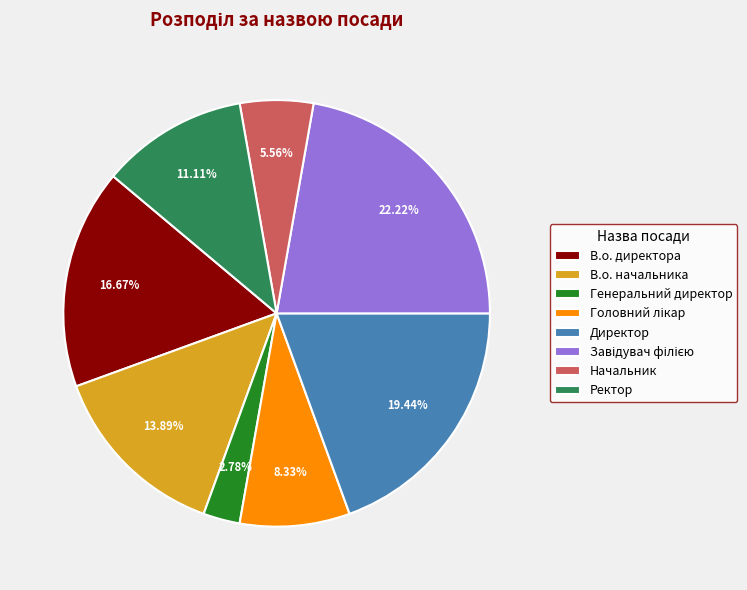

Which category has the smallest portion of the pie?

Генеральний директор